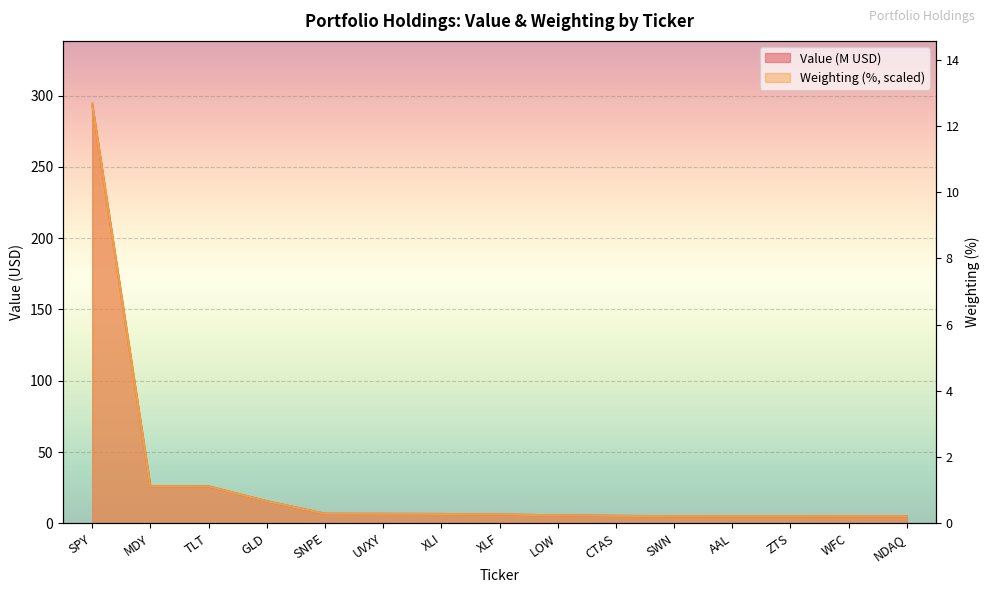

Where do Weighting and Value first cross each other?

TLT and GLD